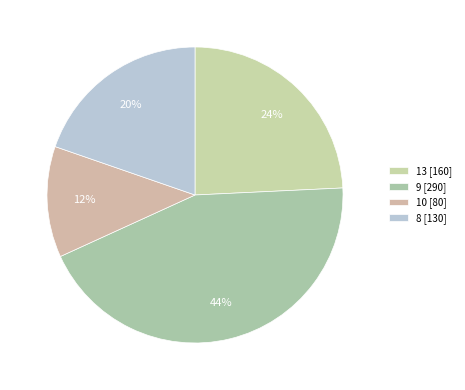

To the nearest percent, what portion does 10 represent?

12%